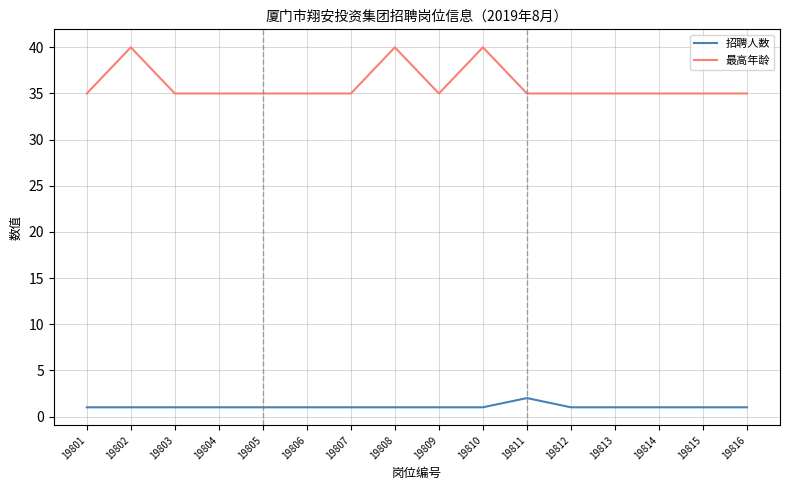

What is the difference between the maximum and second lowest values in the 最高年龄 series?

5